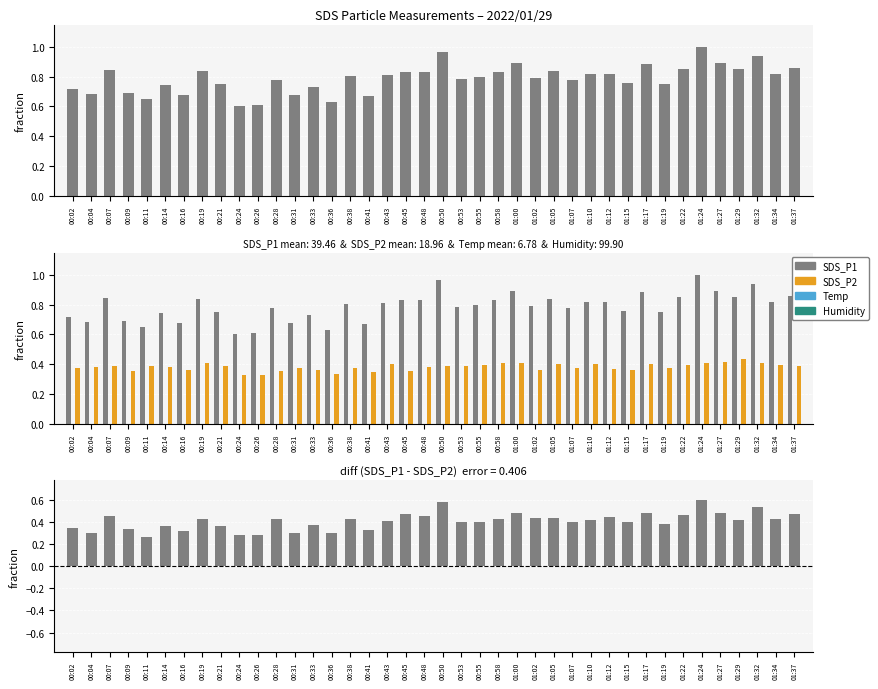

What is the label of the 32nd bar from the left?

01:17